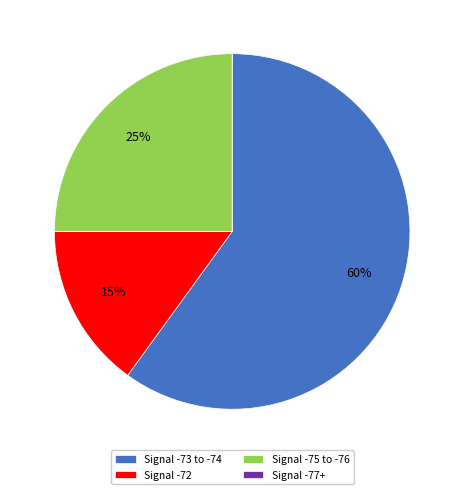

To the nearest percent, what portion does Signal -72 represent?

15%